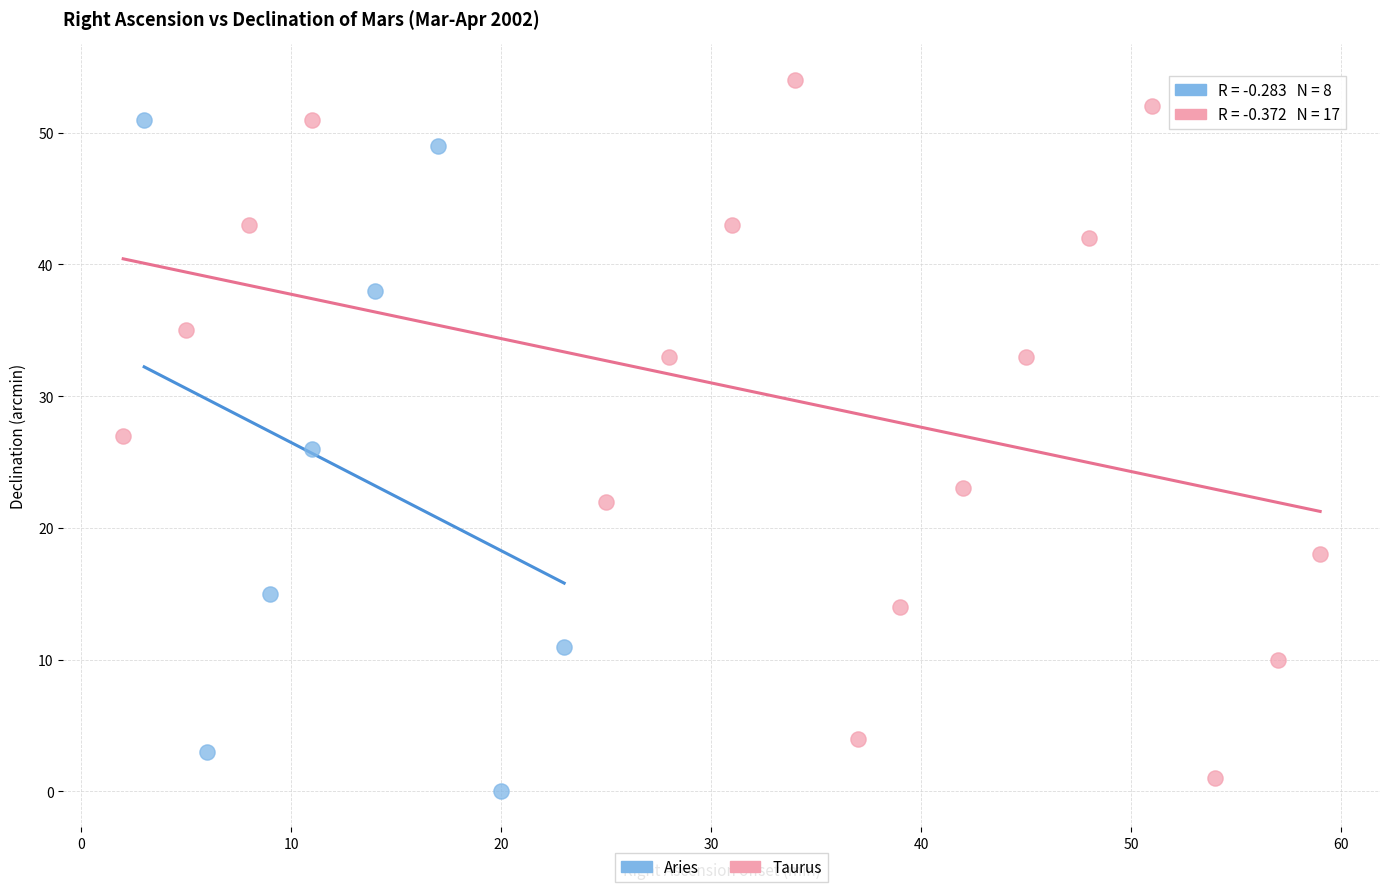

Which series reaches the maximum Y coordinate?

Taurus